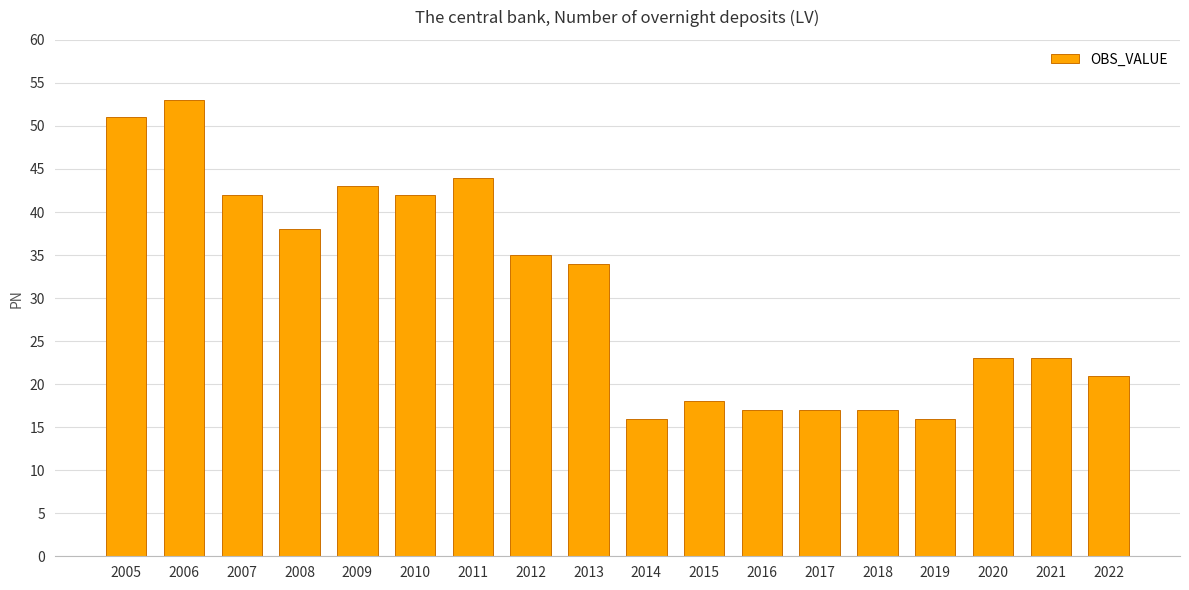

What is the ratio of the value at 2008 to the value at 2010?

0.9